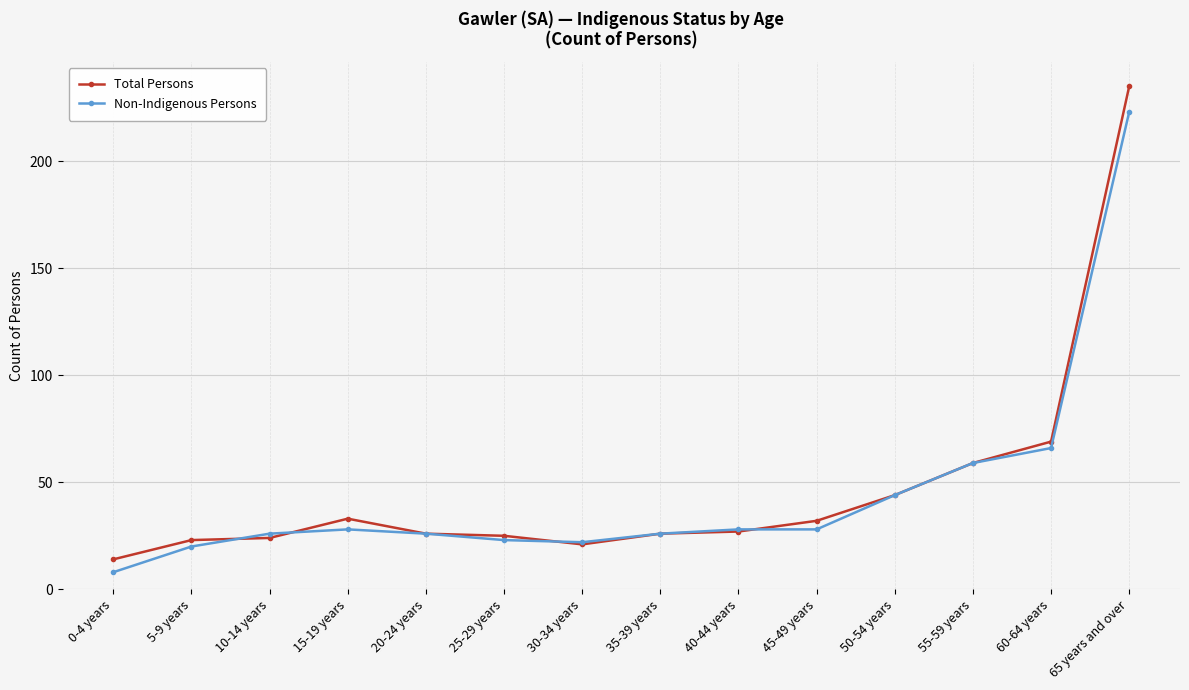

How many data points in Non-Indigenous Persons are less than 28?

7